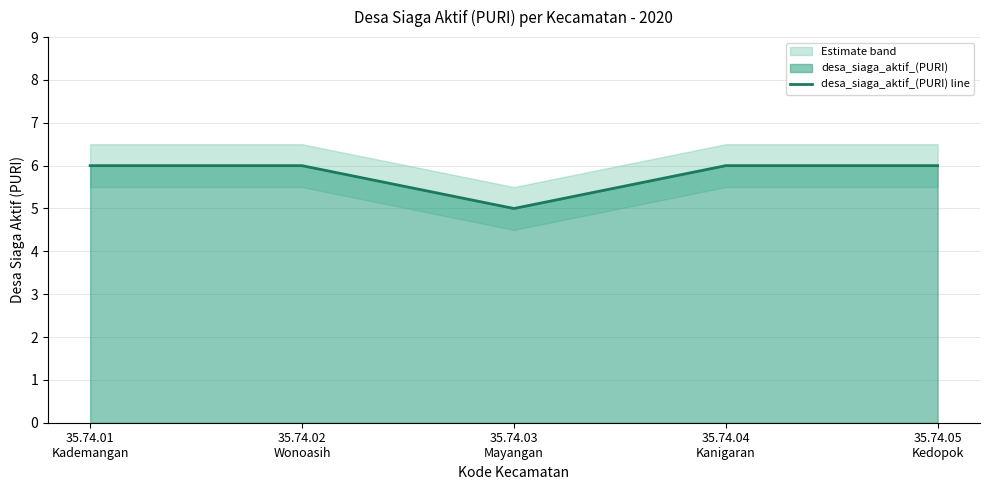

What is the greatest value displayed?

6